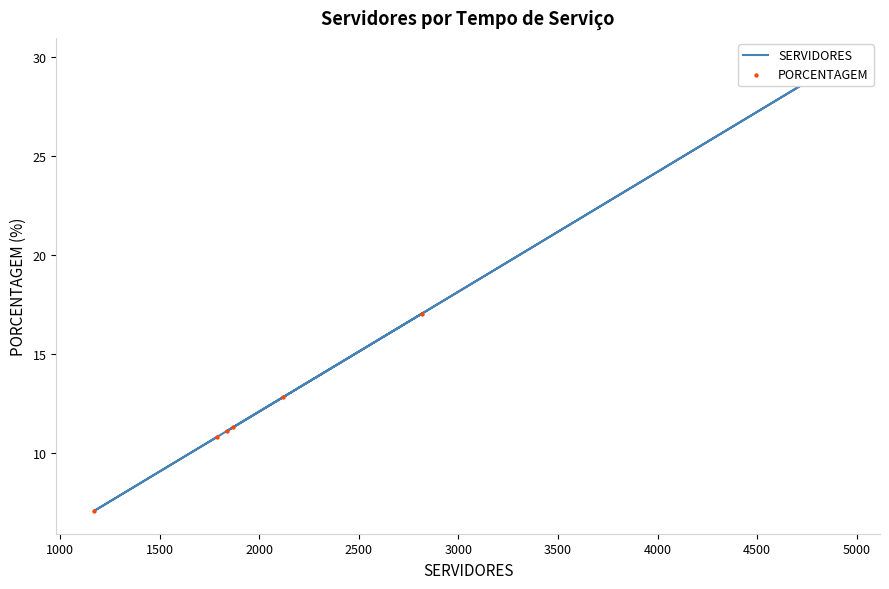

Is the value of PORCENTAGEM at 1000 greater than the value of SERVIDORES at 3000?

No